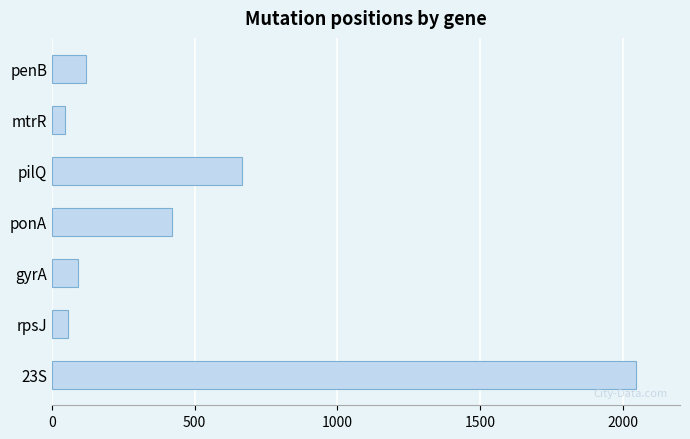

What is the label of the 1st bar from the bottom?

23S